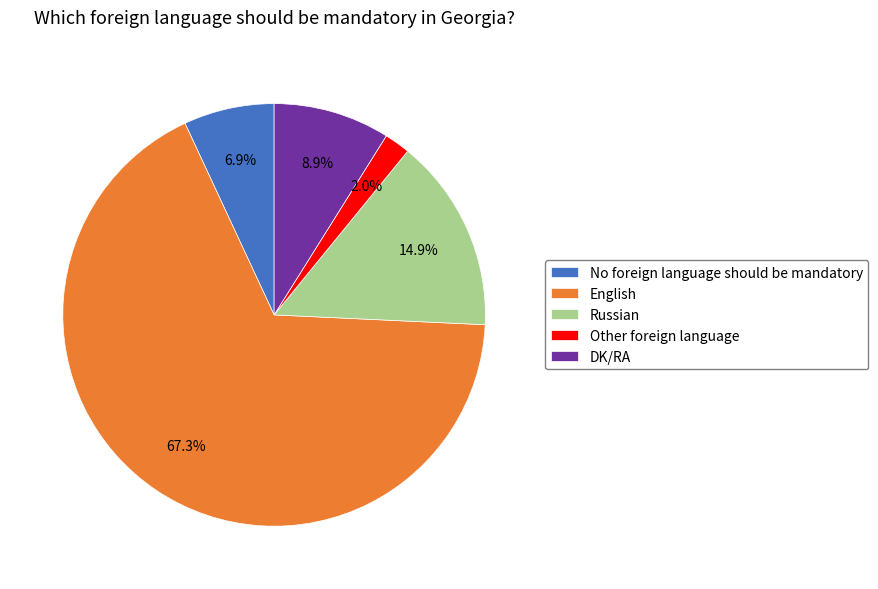

How many segments does this pie chart have?

5